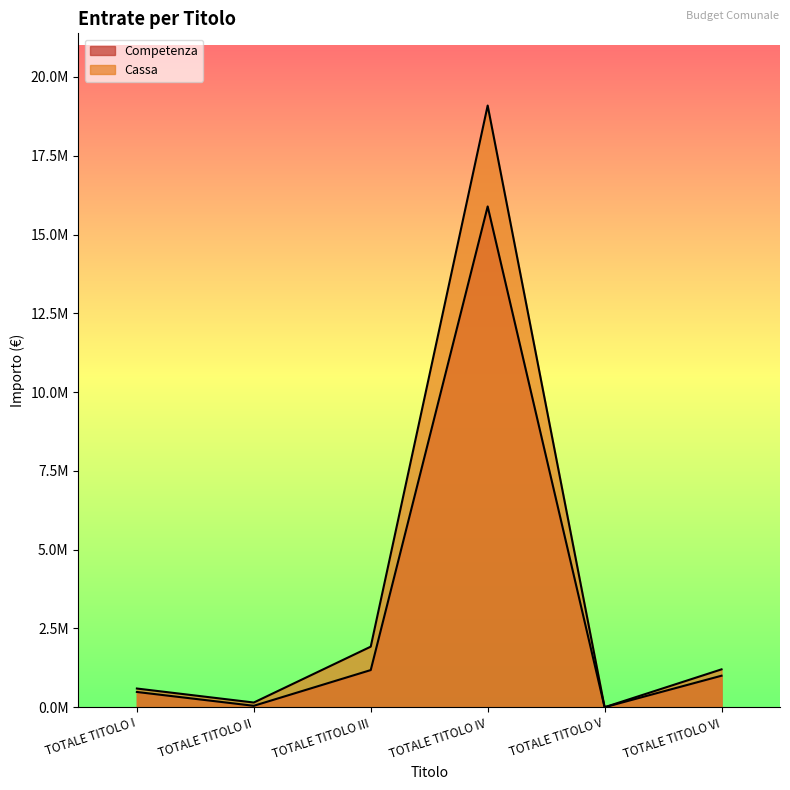

The value of Competenza at TOTALE TITOLO VI is 1565581.3. True or false?

False